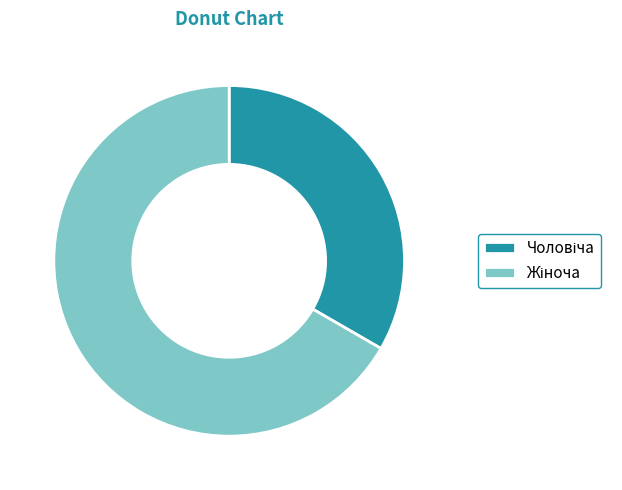

How many slices are in this pie chart?

2